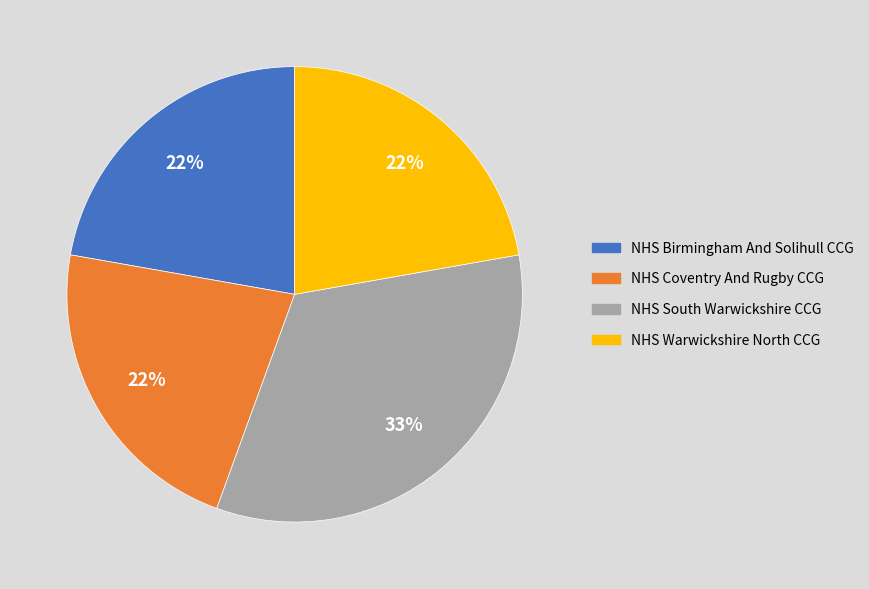

True or false: NHS Birmingham And Solihull CCG accounts for 22% of the total.

True